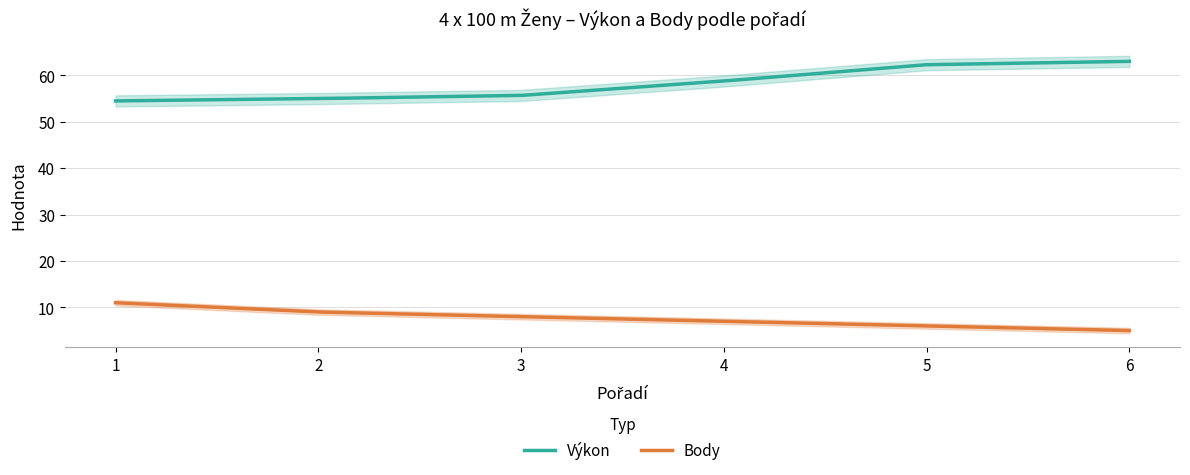

True or false: Výkon and Body cross at least once.

False